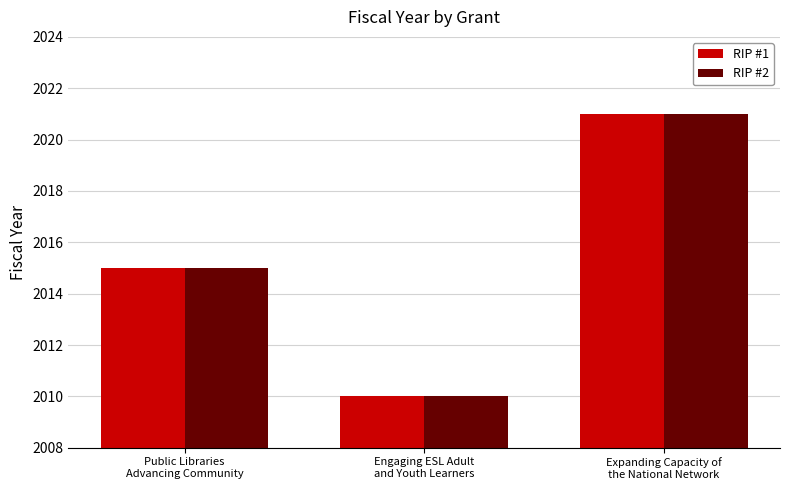

Is it true that RIP #2 equals 2021 at Expanding Capacity of
the National Network?

True